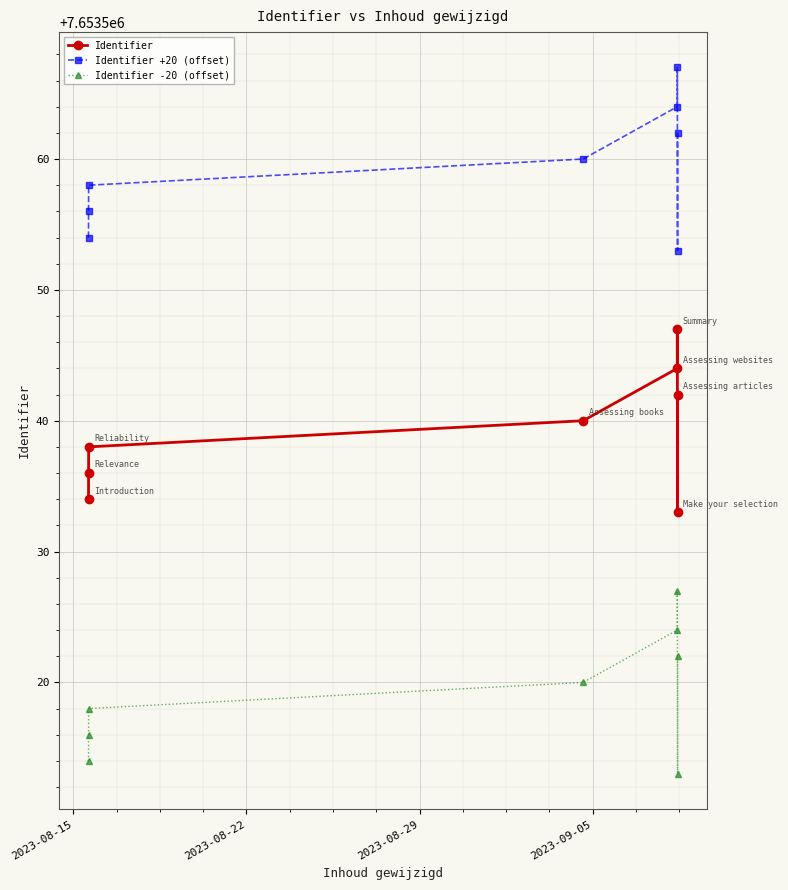

What are all the series names shown in the legend?

Identifier, Identifier +20 (offset), Identifier -20 (offset)